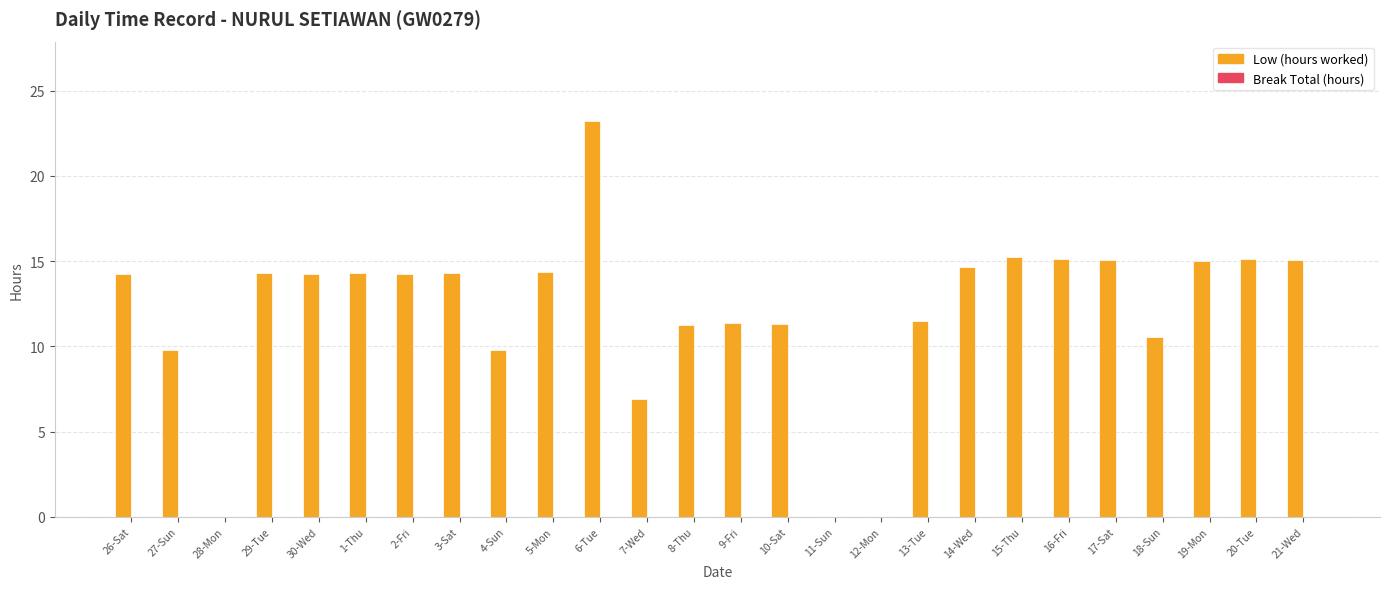

Are the bars grouped side by side (vs. stacked)?

No